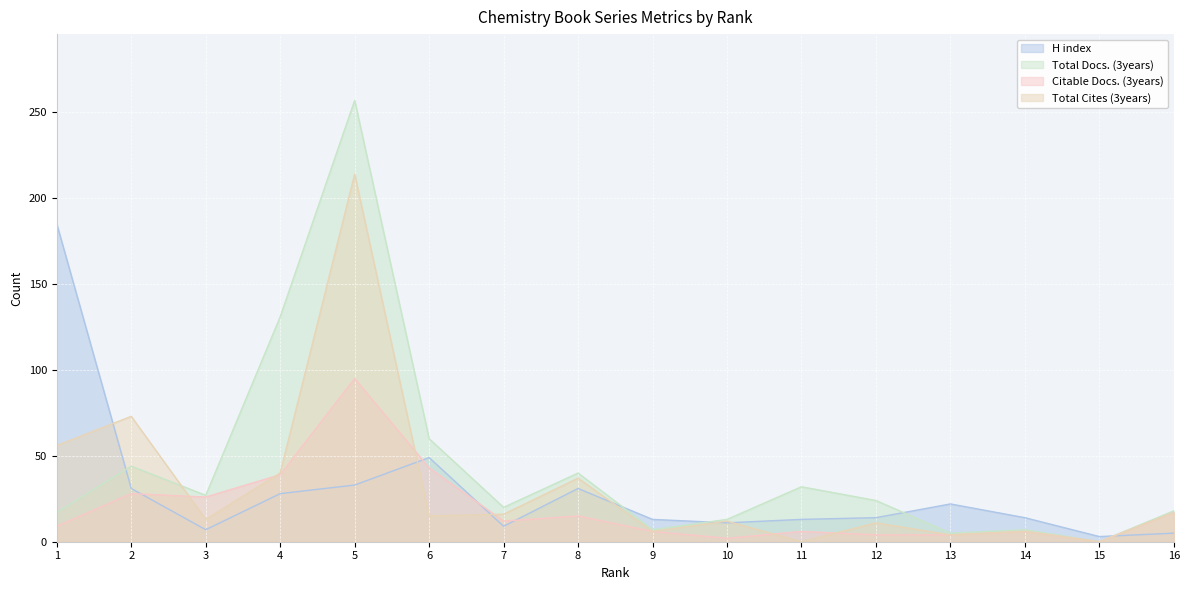

What is the maximum value for Total Docs. (3years)?

257